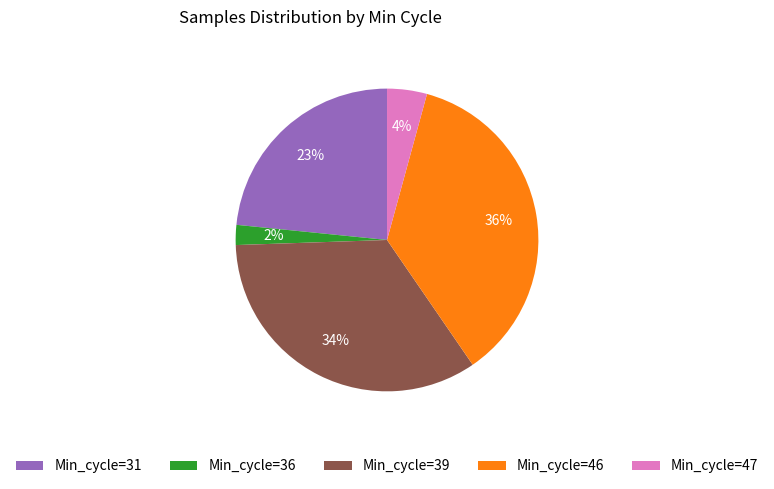

Between Min_cycle=39 and Min_cycle=31, which is larger?

Min_cycle=39